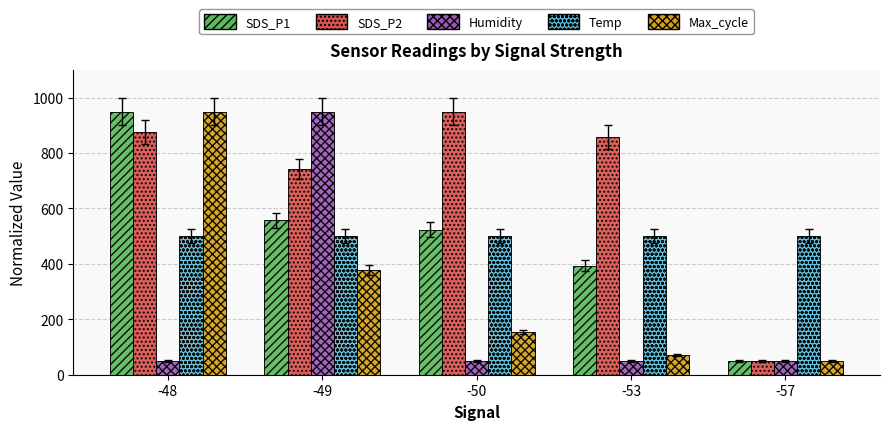

Between -49 and -50, which series saw the biggest shift?

Humidity